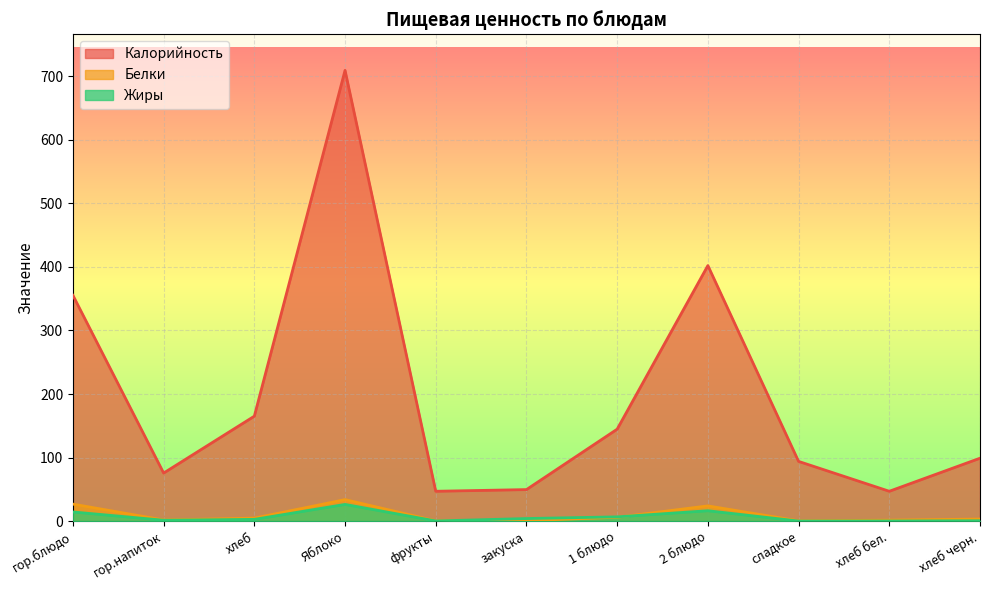

Which category has the lowest value across all series?

сладкое